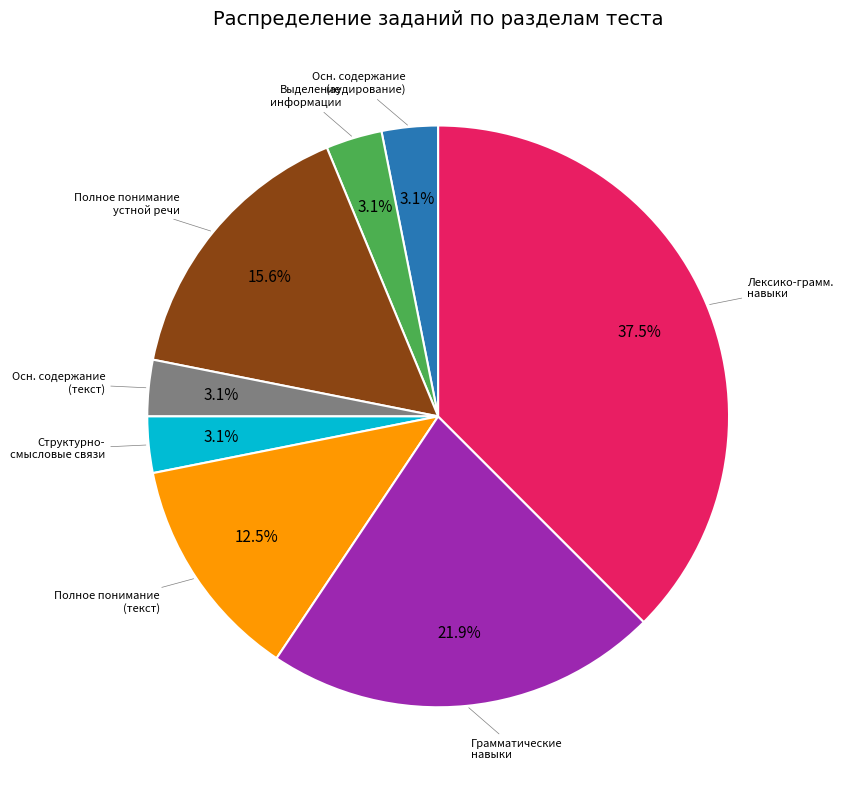

Rank the categories by value from lowest to highest.

Понимание основного содержания прослушанного, Выделение информации в прослушанном тексте, Понимание основного содержания текста, Понимание структурно-смысловых связей, Полное понимание информации в тексте, Полное понимание устной речи: интервью, Грамматические навыки, Лексико-грамматические навыки